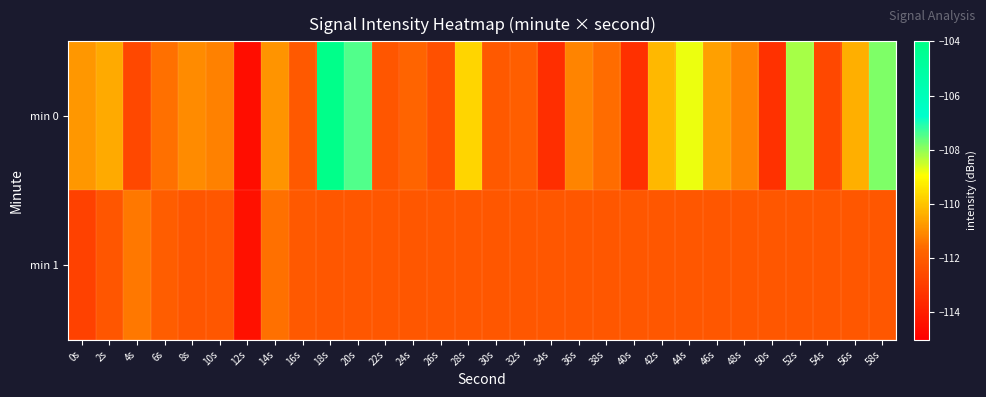

Reading right to left, extract all data points from this chart.

min 0: 58s=-107.8	56s=-110.4	54s=-112.6	52s=-108.2	50s=-113.4	48s=-111.2	46s=-110.6	44s=-108.8	42s=-110.2	40s=-113.4	38s=-111.6	36s=-111.2	34s=-113.5	32s=-111.9	30s=-112.1	28s=-109.7	26s=-112.4	24s=-111.8	22s=-112.2	20s=-107.5	18s=-104.1	16s=-112.1	14s=-110.8	12s=-114.6	10s=-111.2	8s=-111.0	6s=-111.5	4s=-112.7	2s=-110.5	0s=-110.8
min 1: 58s=-112.2	56s=-112.2	54s=-112.2	52s=-112.2	50s=-112.2	48s=-112.2	46s=-112.2	44s=-112.2	42s=-112.2	40s=-112.2	38s=-112.2	36s=-112.2	34s=-112.2	32s=-112.2	30s=-112.2	28s=-112.2	26s=-112.2	24s=-112.2	22s=-112.2	20s=-112.2	18s=-112.2	16s=-112.1	14s=-111.5	12s=-114.4	10s=-112.2	8s=-112.2	6s=-112.0	4s=-111.4	2s=-112.2	0s=-112.9